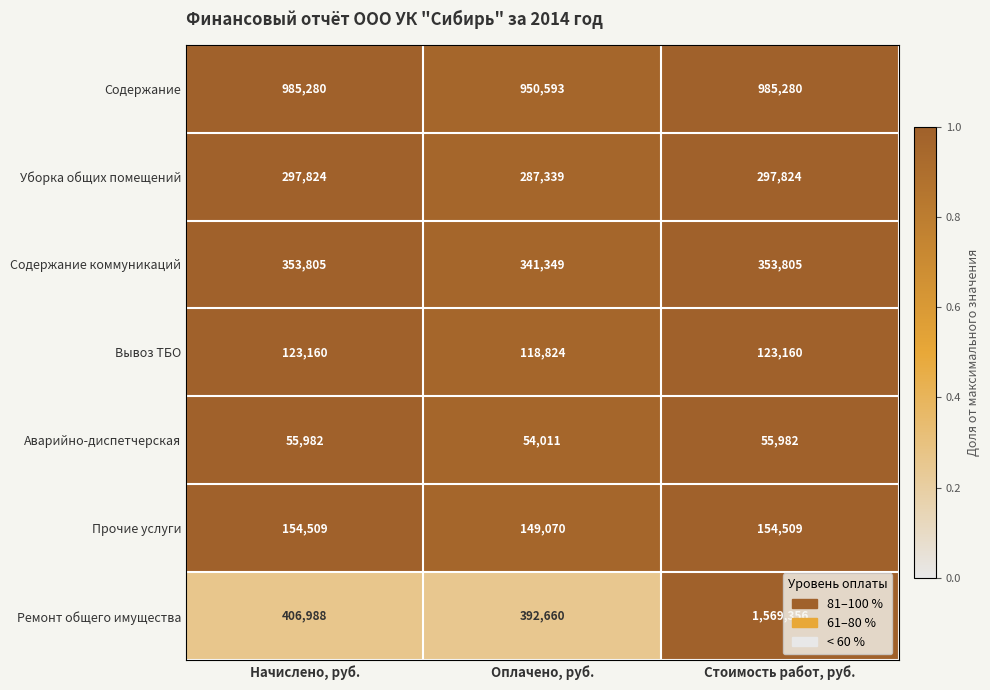

At which label is Прочие услуги closest to 151789?

Оплачено, руб.